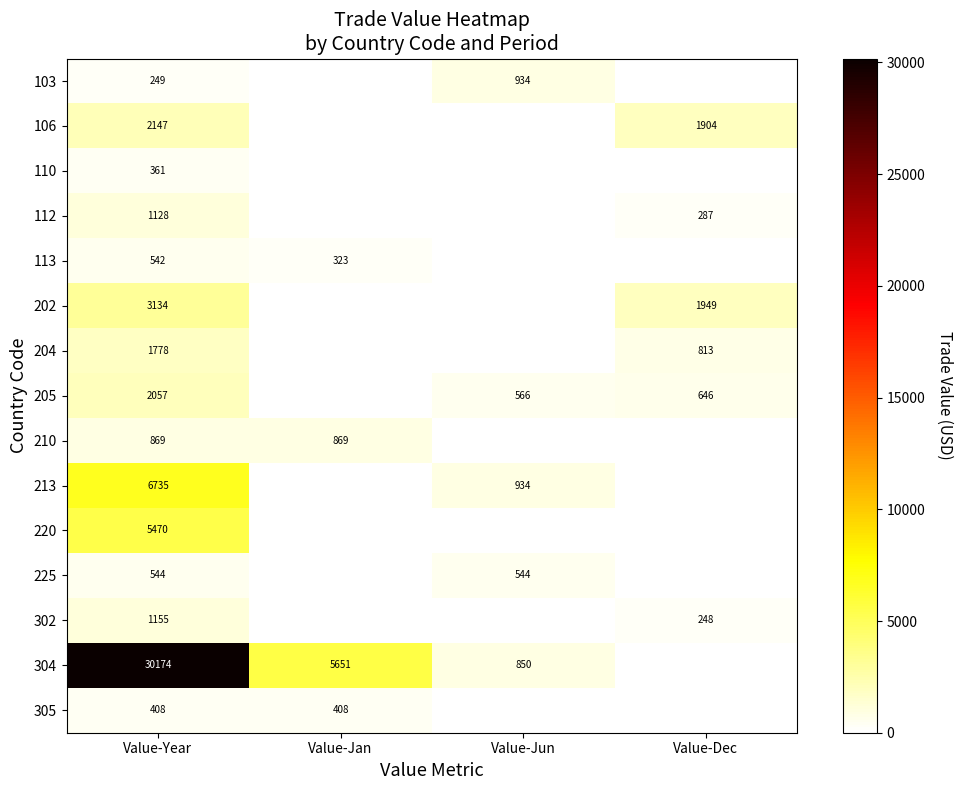

How many data points does each series have?

4